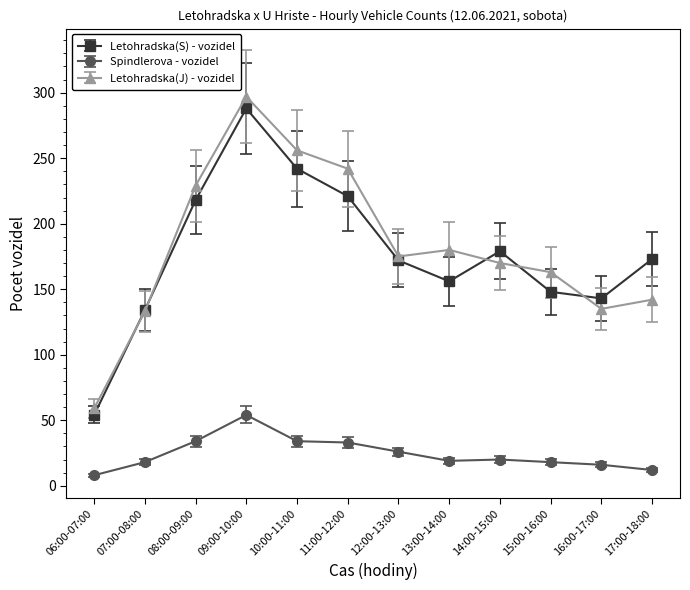

True or false: Spindlerova - vozidel and Letohradska(J) - vozidel intersect in this chart.

False